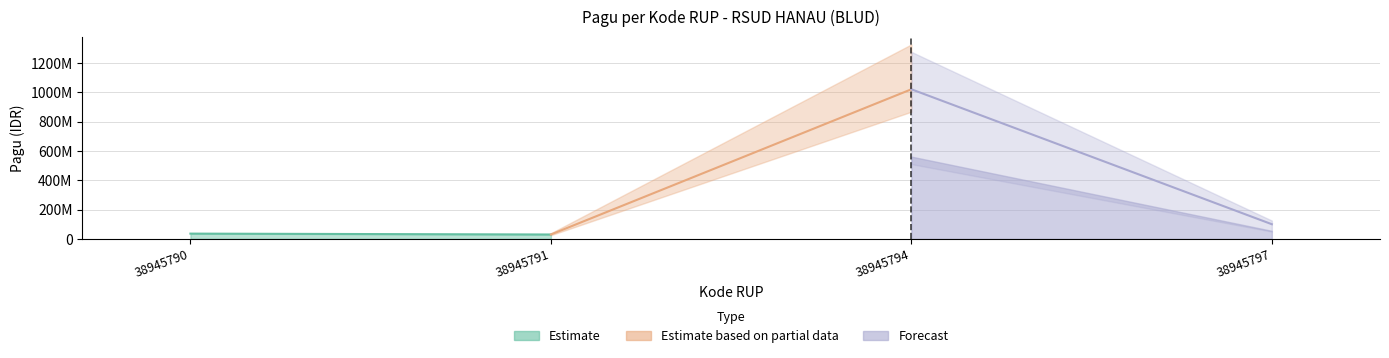

True or false: the data shows 1020000000 at 38945794.

True